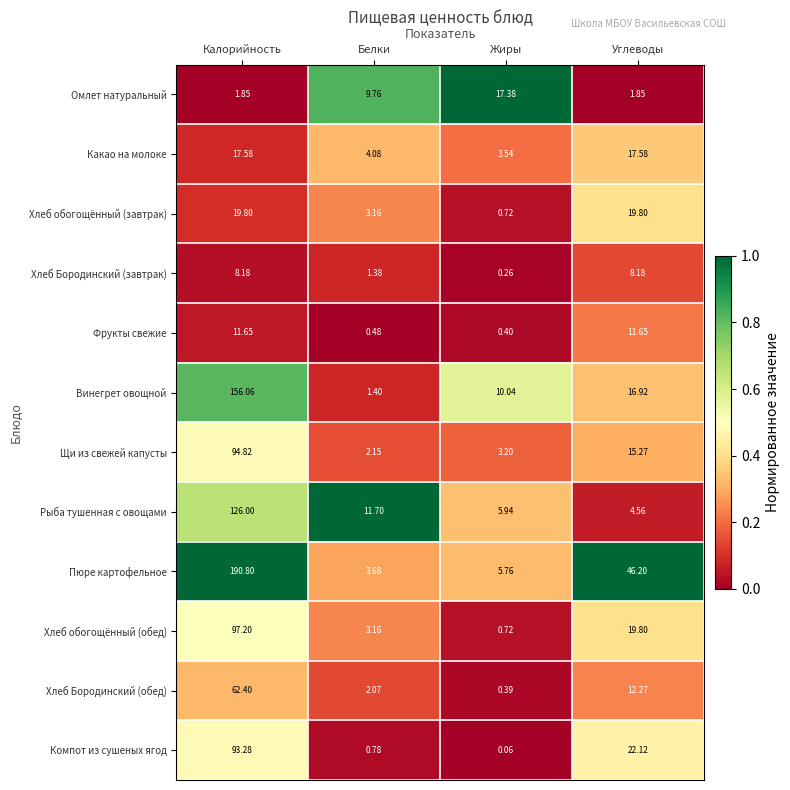

At which label does Компот из сушеных ягод reach its minimum?

Жиры